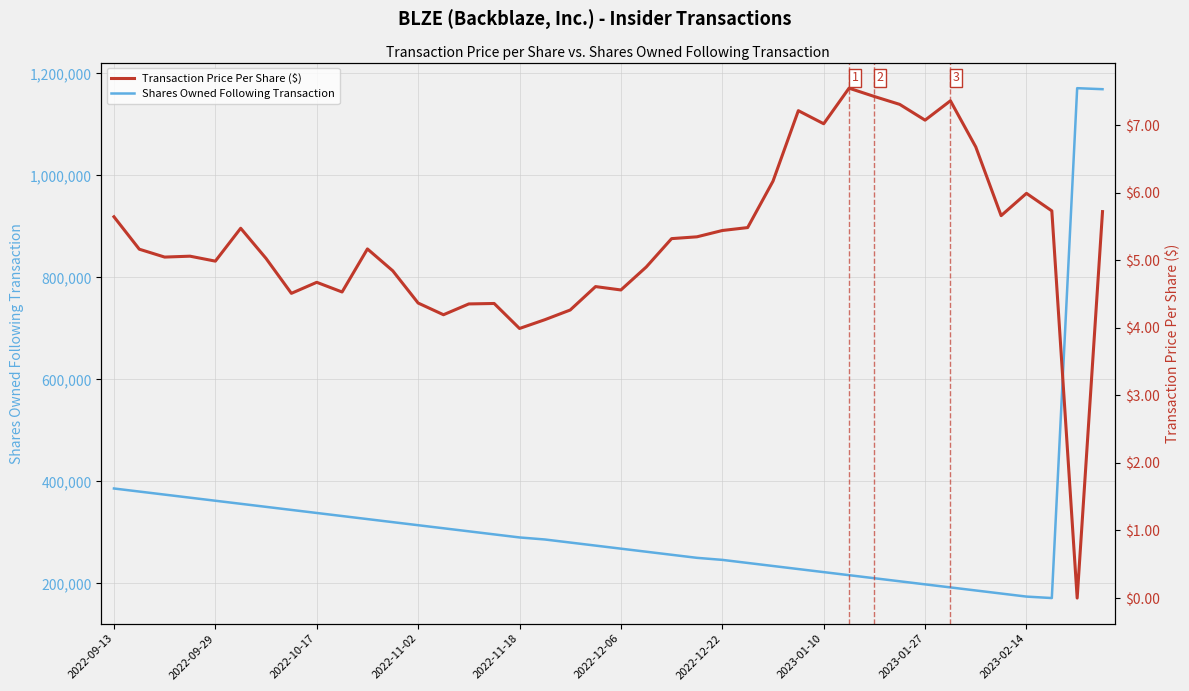

At 2022-12-22, list the series in order from largest to smallest.

Shares Owned Following Transaction, Transaction Price Per Share ($)